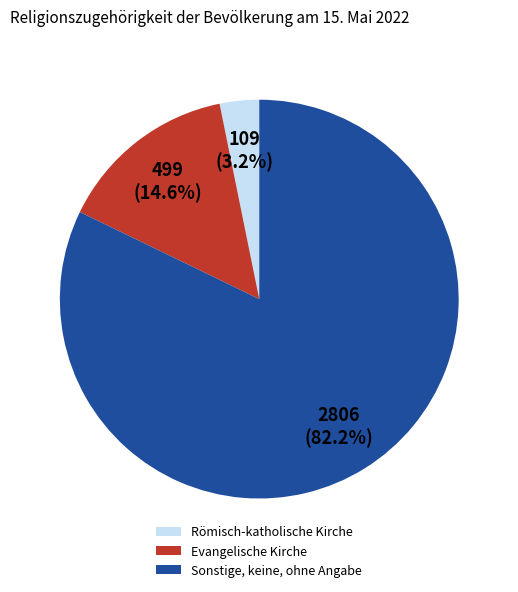

Between Evangelische Kirche and Sonstige, keine, ohne Angabe, which is larger?

Sonstige, keine, ohne Angabe